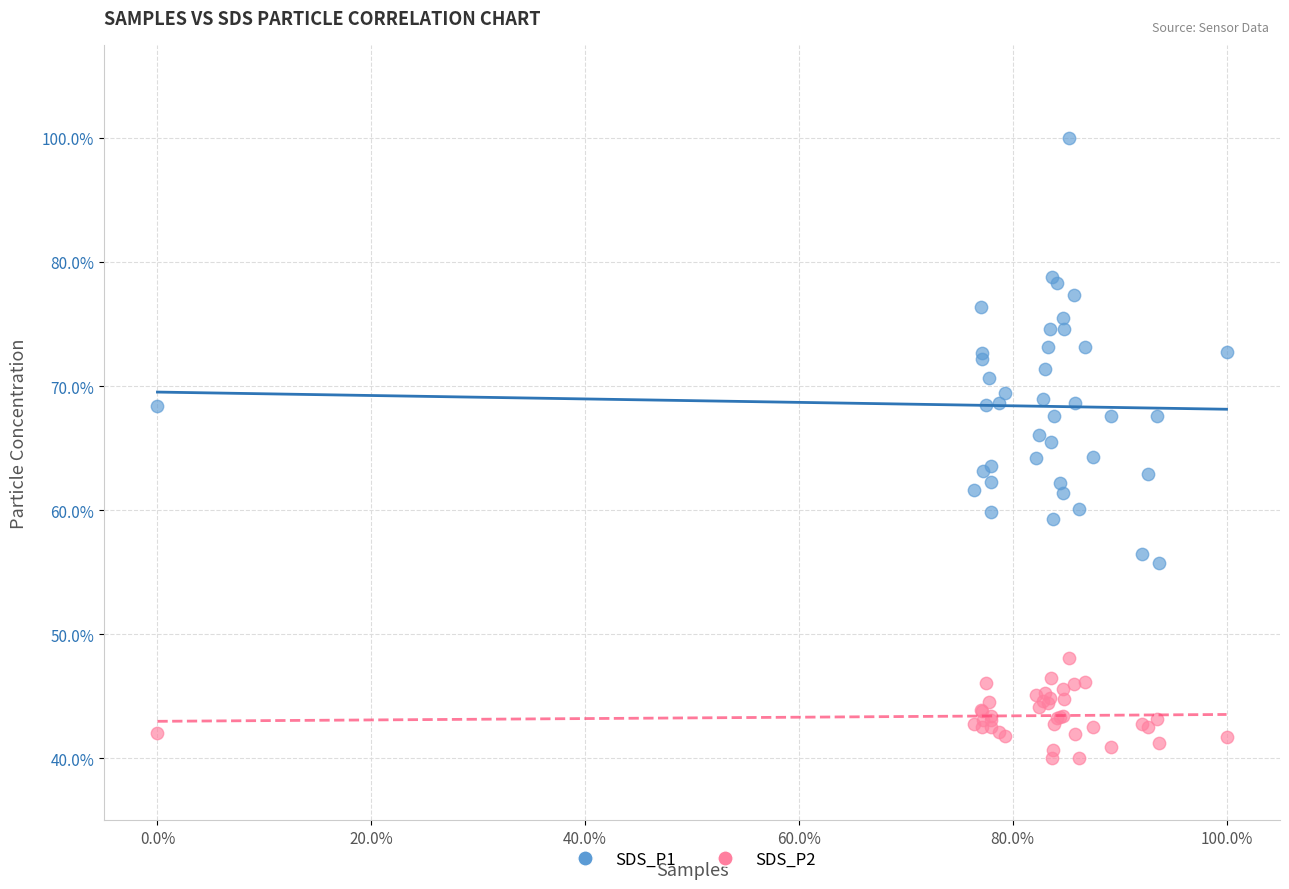

What are all the series names shown in the legend?

SDS_P1, SDS_P2